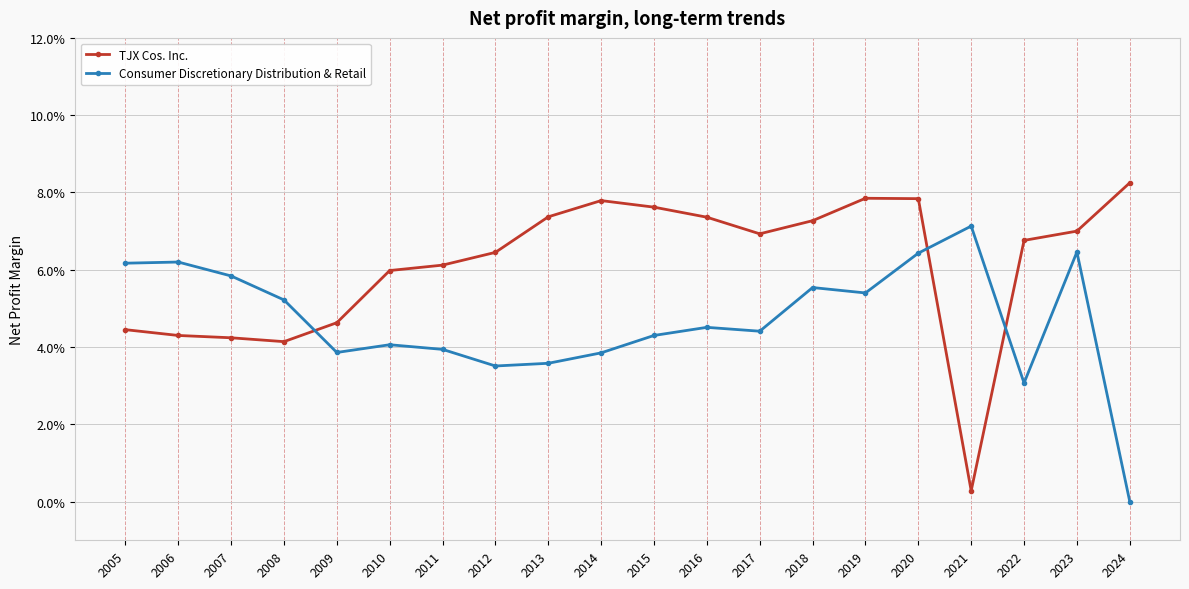

What is the difference between the maximum and minimum values in the TJX Cos. Inc. series?

0.1